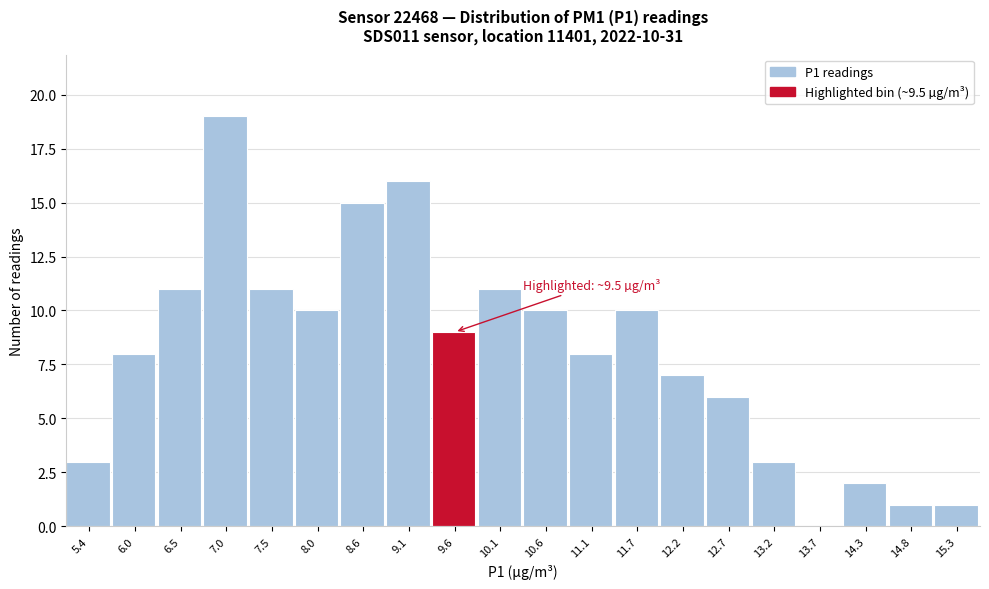

Which range on the x-axis has the tallest bar?

6.7 to 7.3